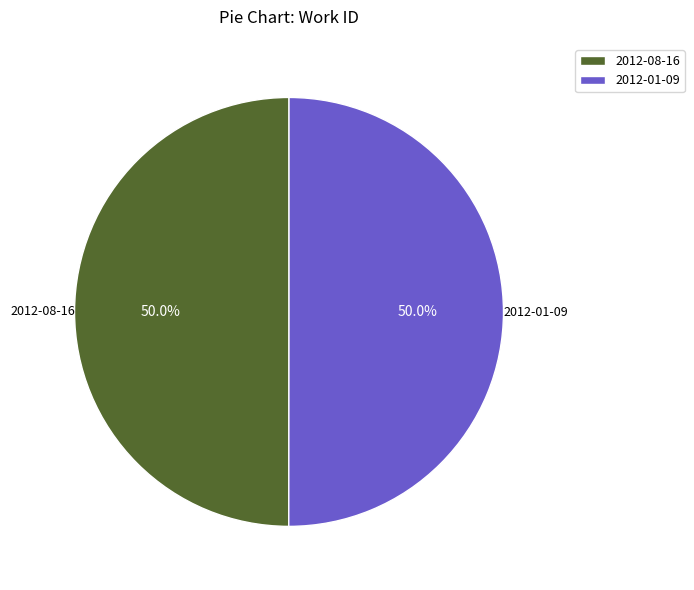

To the nearest percent, what is the average slice percentage?

50%